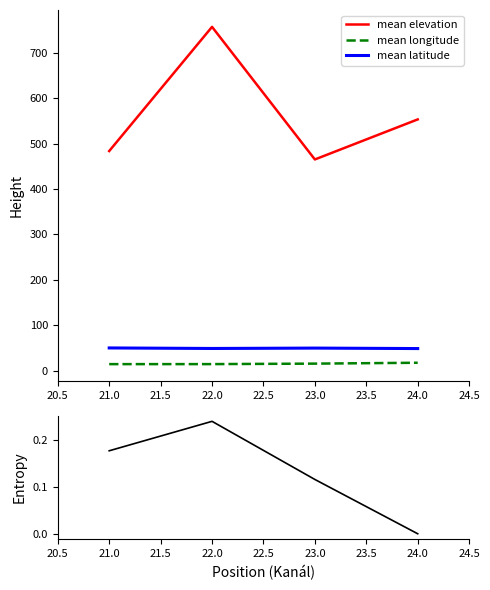

Is the value of mean latitude at 21.0 greater than the value of mean elevation at 24.0?

No